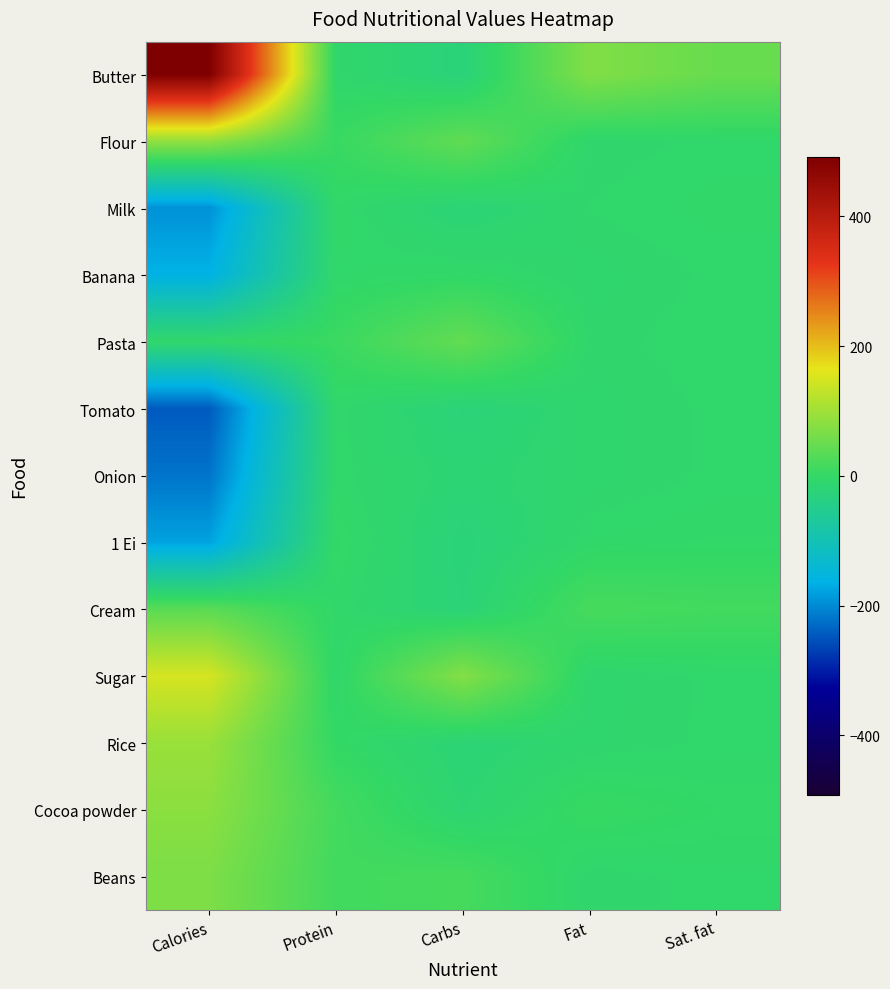

Reading left to right, what are all the values shown in this chart?

Butter: Calories=491.8	Protein=-7.2	Carbs=-26.1	Fat=71.1	Sat. fat=49.1
Flour: Calories=86.8	Protein=5.2	Carbs=41.7	Fat=-9.5	Sat. fat=-6.6
Milk: Calories=-194.2	Protein=-4.0	Carbs=-21.5	Fat=-7.5	Sat. fat=-4.9
Banana: Calories=-162.2	Protein=-6.2	Carbs=-3.1	Fat=-10.9	Sat. fat=-6.9
Pasta: Calories=-6.2	Protein=7.8	Carbs=43.9	Fat=-8.9	Sat. fat=-5.9
Tomato: Calories=-244.2	Protein=-6.2	Carbs=-23.7	Fat=-10.9	Sat. fat=-6.9
Onion: Calories=-220.2	Protein=-6.0	Carbs=-18.1	Fat=-10.9	Sat. fat=-6.9
1 Ei: Calories=-178.2	Protein=-0.9	Carbs=-25.6	Fat=-5.6	Sat. fat=-3.4
Cream: Calories=35.8	Protein=-4.9	Carbs=-22.9	Fat=19.1	Sat. fat=15.1
Sugar: Calories=148.8	Protein=-7.2	Carbs=73.7	Fat=-10.9	Sat. fat=-6.9
Rice: Calories=93.8	Protein=-0.2	Carbs=-20.1	Fat=-10.3	Sat. fat=-6.9
Cocoa powder: Calories=80.8	Protein=15.8	Carbs=-16.1	Fat=4.1	Sat. fat=-1.9
Beans: Calories=67.8	Protein=14.1	Carbs=17.9	Fat=-9.3	Sat. fat=-6.4